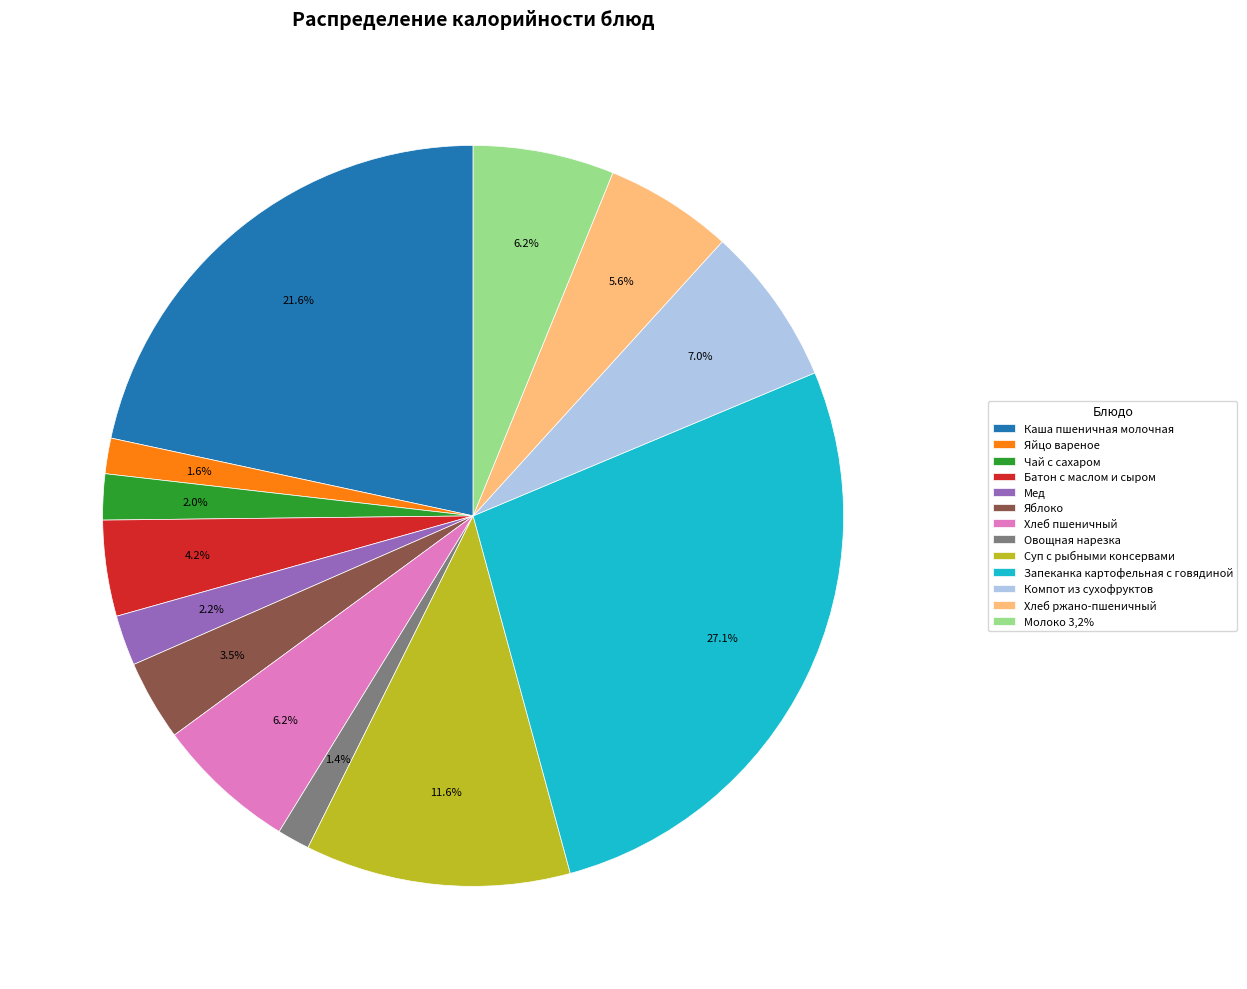

Count the number of slices in the pie.

13